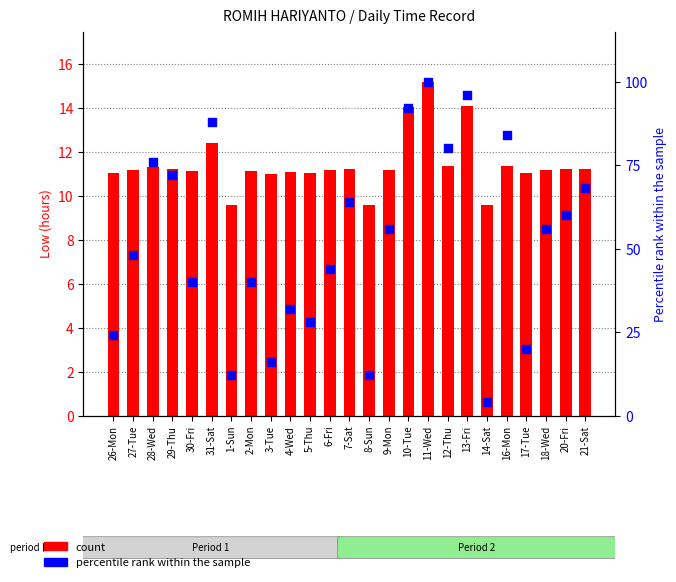

Which series contains the lowest Y value?

percentile rank within the sample